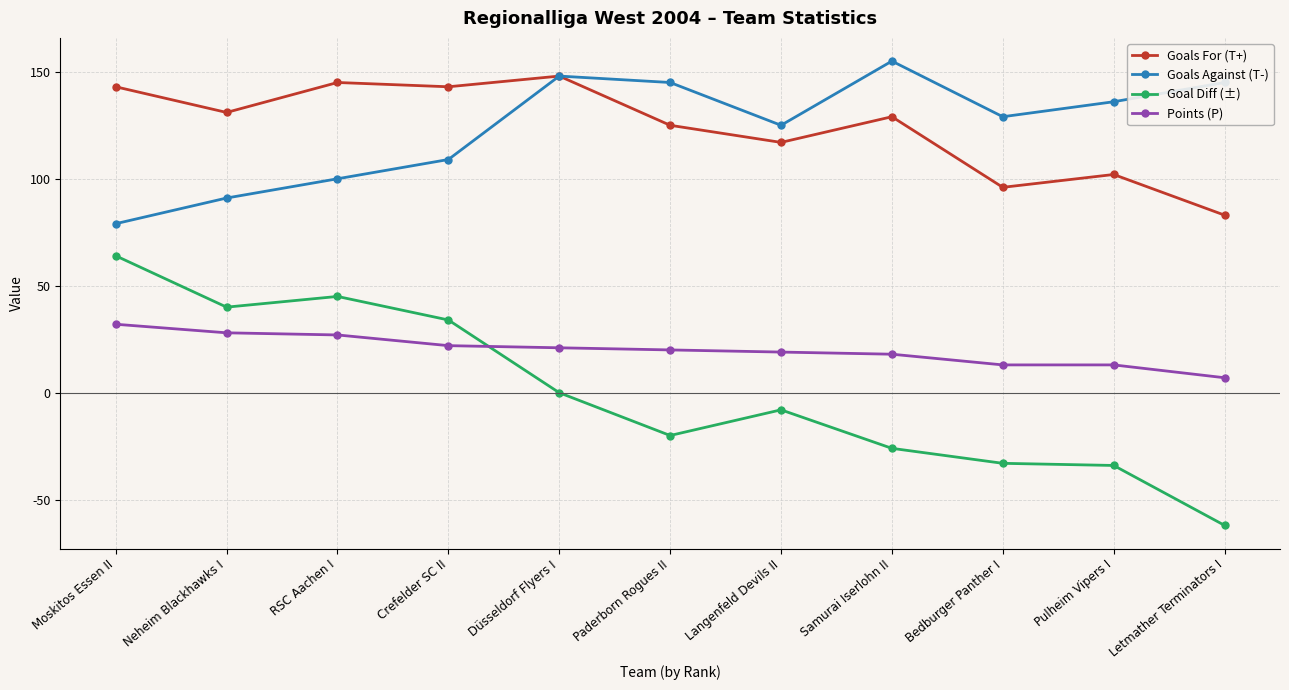

True or false: Goals Against (T-) and Points (P) cross at least once.

False